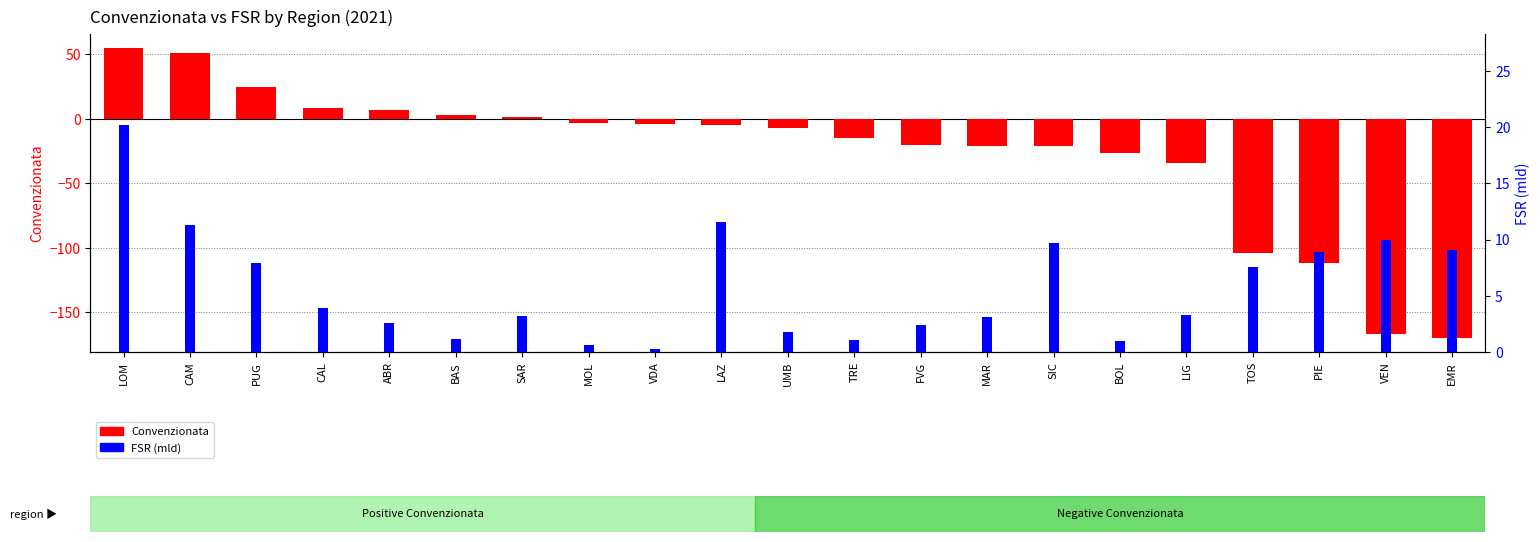

How many values in the FSR (mld) series are below 3?

8